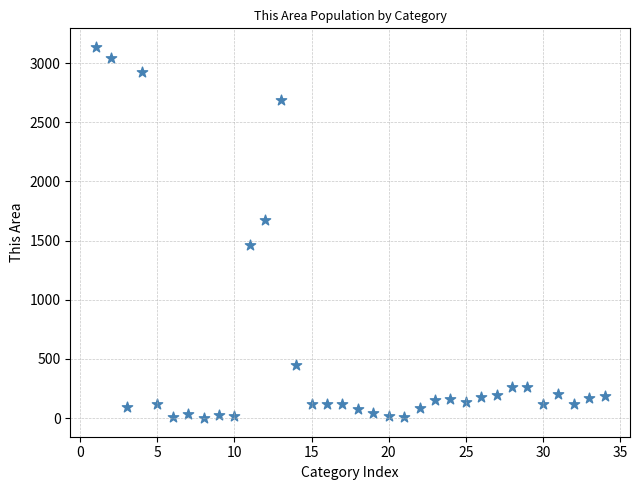

What is the range of Y values (max minus min)?

3136.9